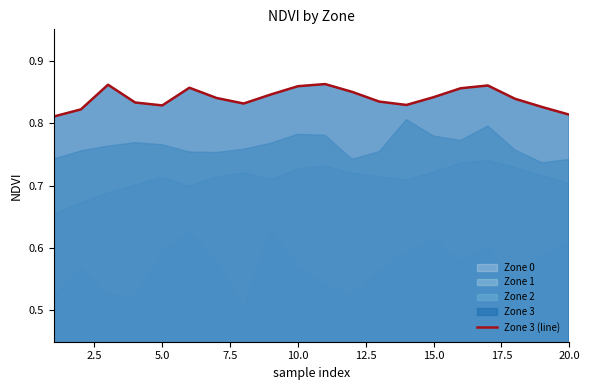

What is the value of the 9th point from the left?

0.8